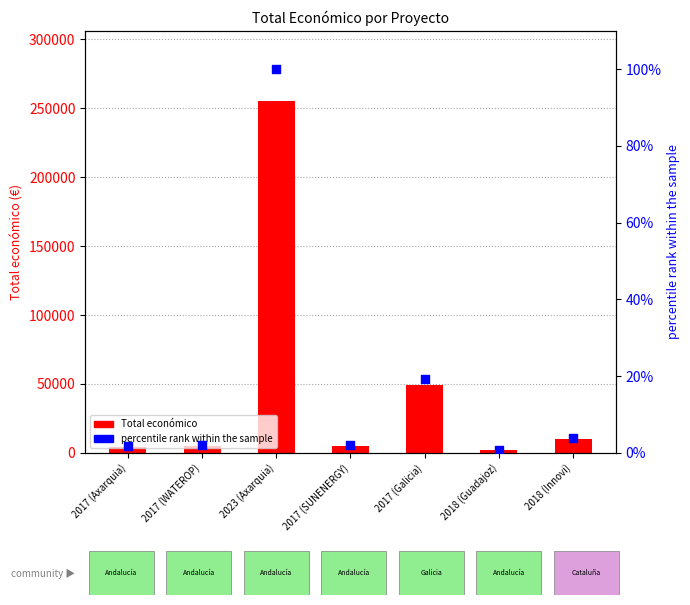

Which series contains the lowest Y value?

percentile rank within the sample